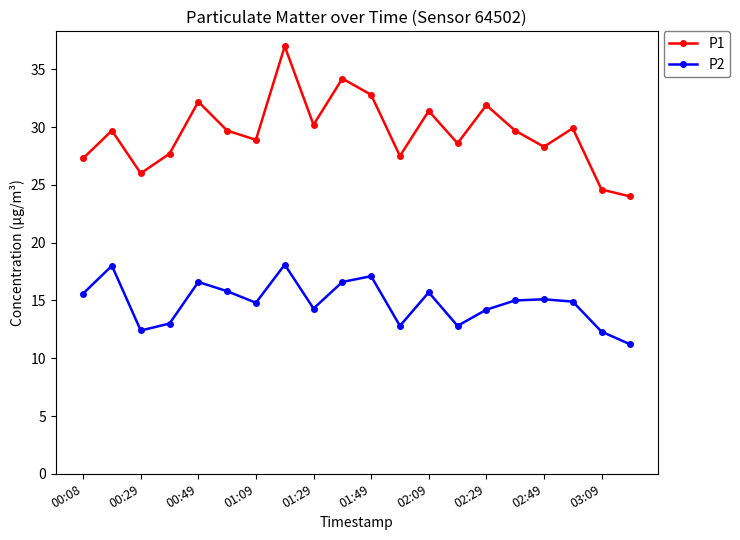

Which series has the largest total across all categories?

P1